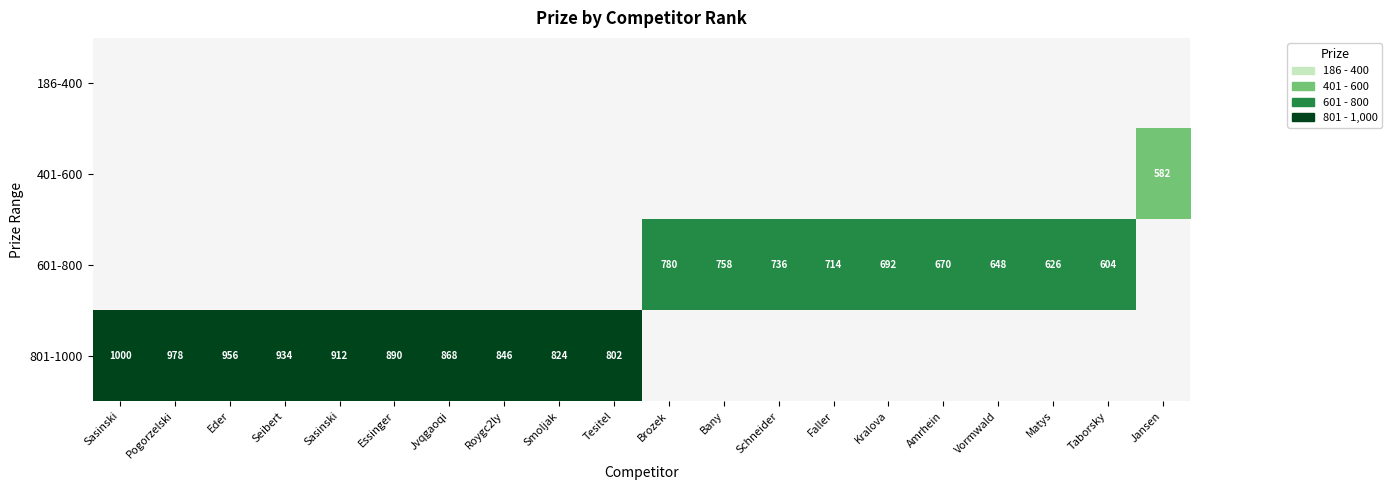

Between Matys and Vormwald, which is larger?

Vormwald